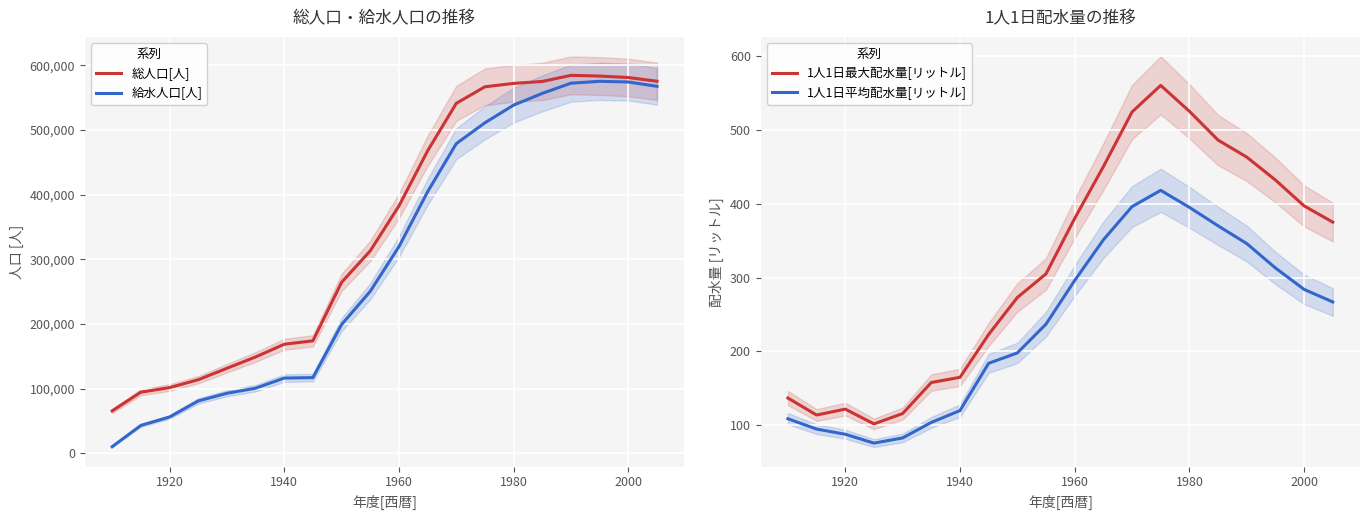

Count the number of data series in this chart.

4